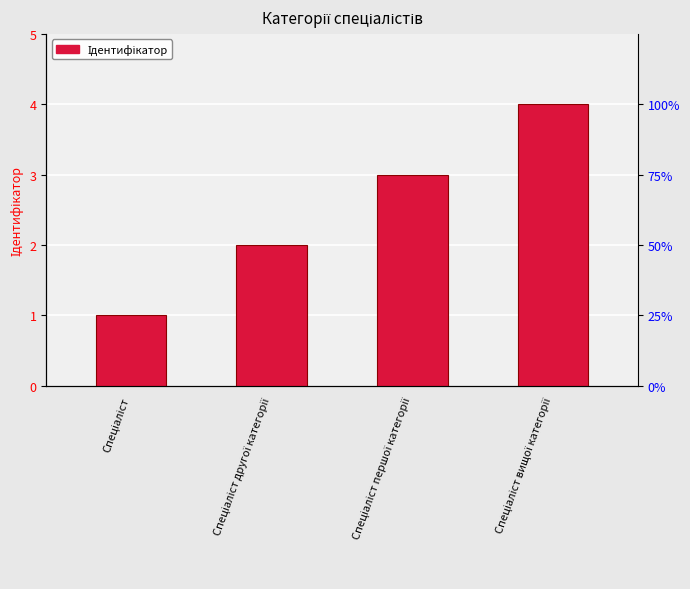

The value at Спеціаліст другої категорії is 1. True or false?

False